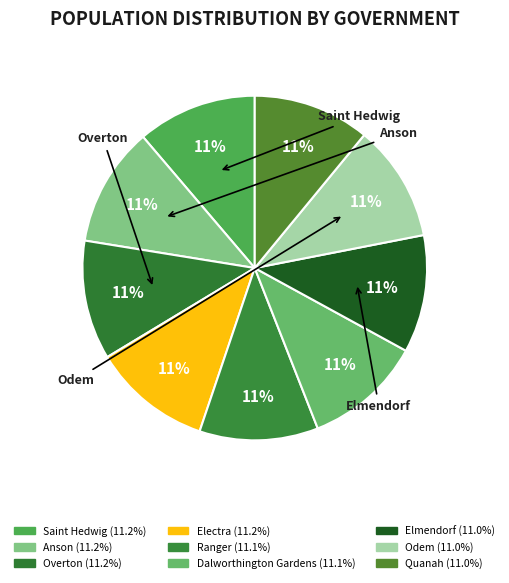

How many slices are in this pie chart?

9